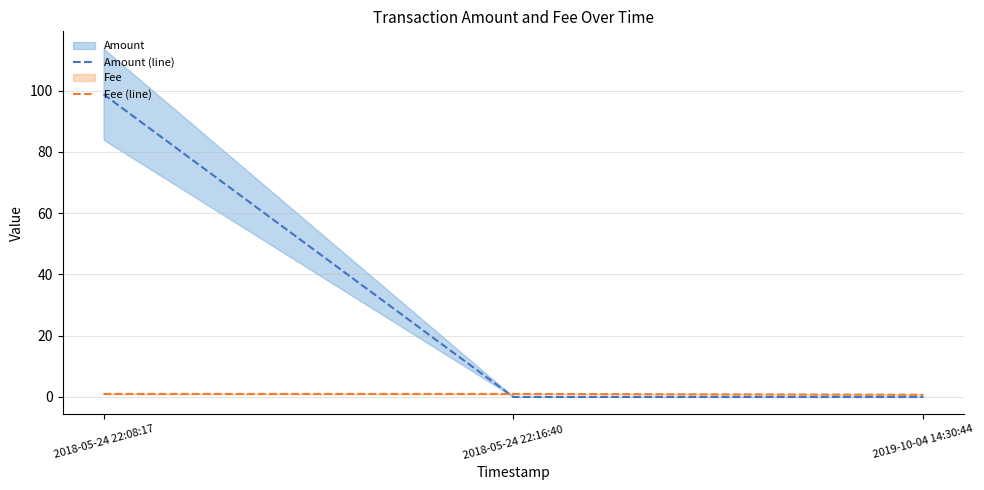

Reading left to right, extract all data points from this chart.

Amount (line): 2018-05-24 22:08:17=98.8	2018-05-24 22:16:40=0.0	2019-10-04 14:30:44=0.0
Fee (line): 2018-05-24 22:08:17=1.0	2018-05-24 22:16:40=1.0	2019-10-04 14:30:44=0.7